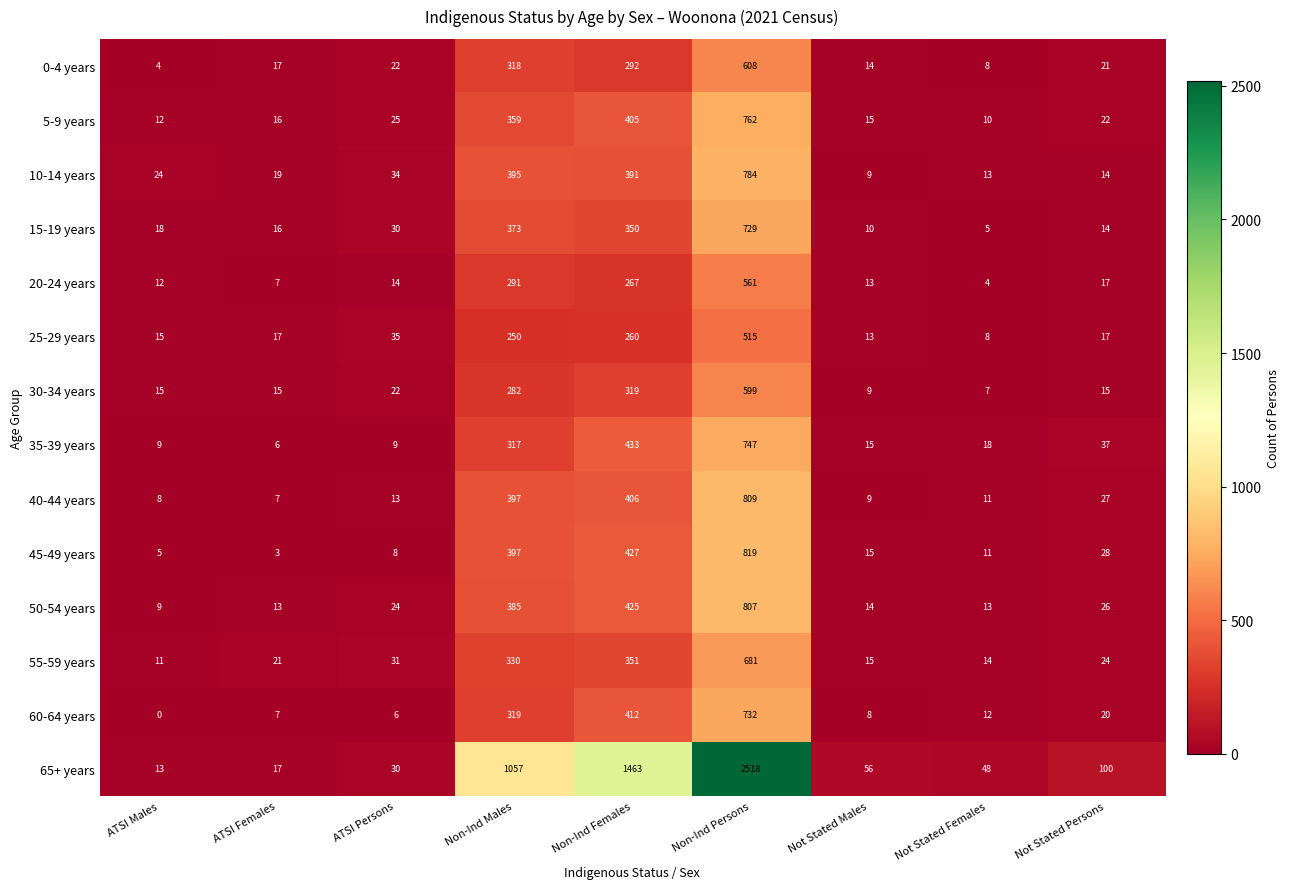

At which category does the chart reach its minimum across all series?

ATSI Males